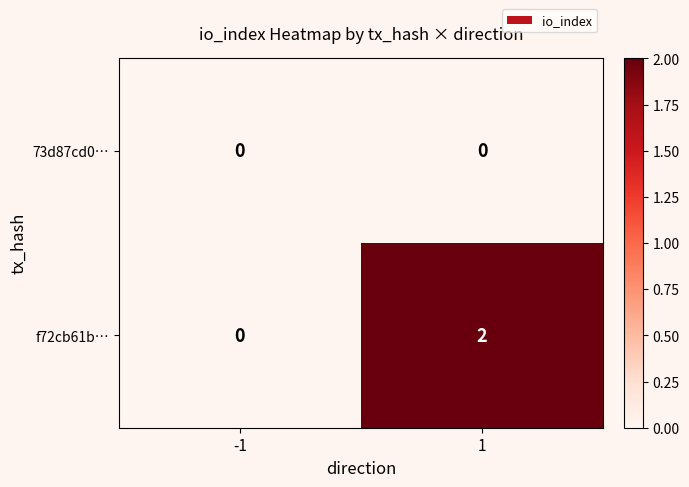

Reading left to right, list all the values displayed in this chart.

73d87cd0…: -1=0	1=0
f72cb61b…: -1=0	1=2